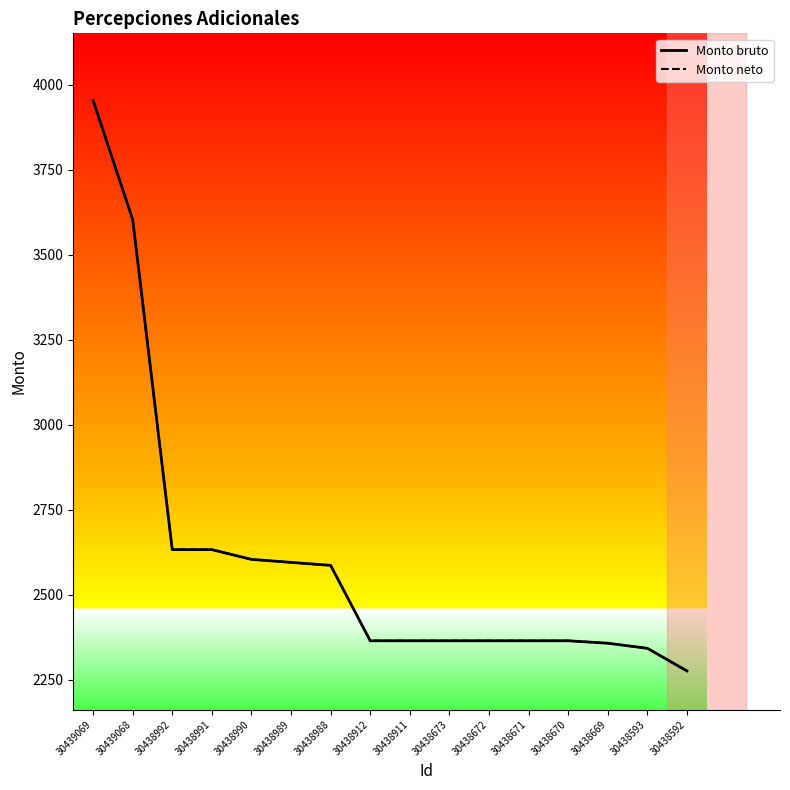

Does the chart display data point markers on the line(s)?

No